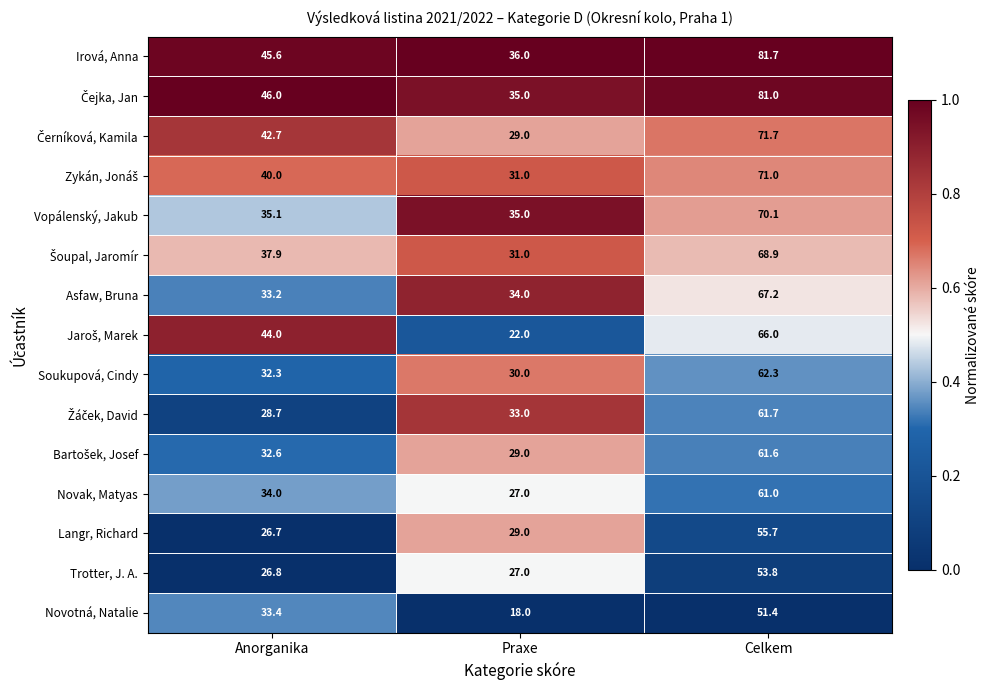

At which label is Trotter, J. A. closest to 40?

Praxe